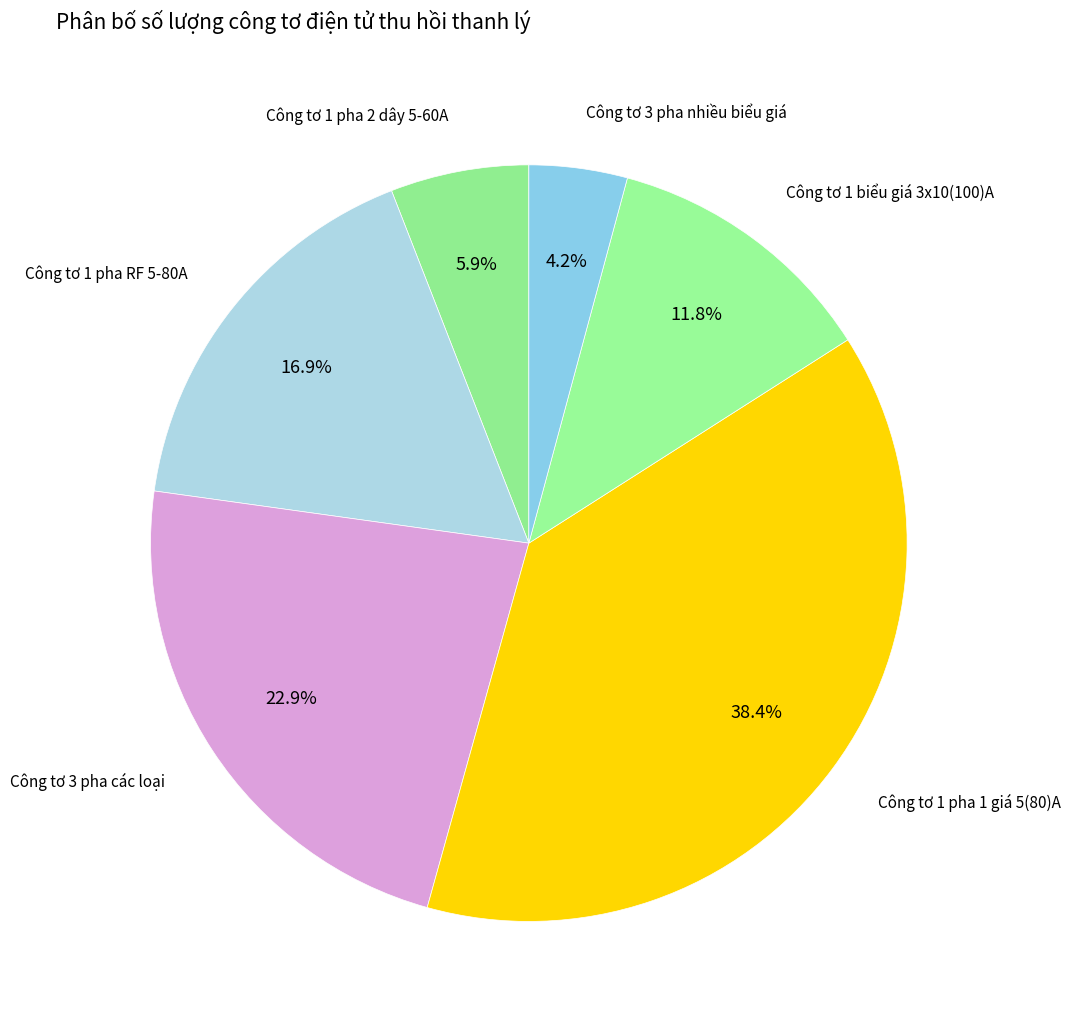

Does any single category account for the majority?

No